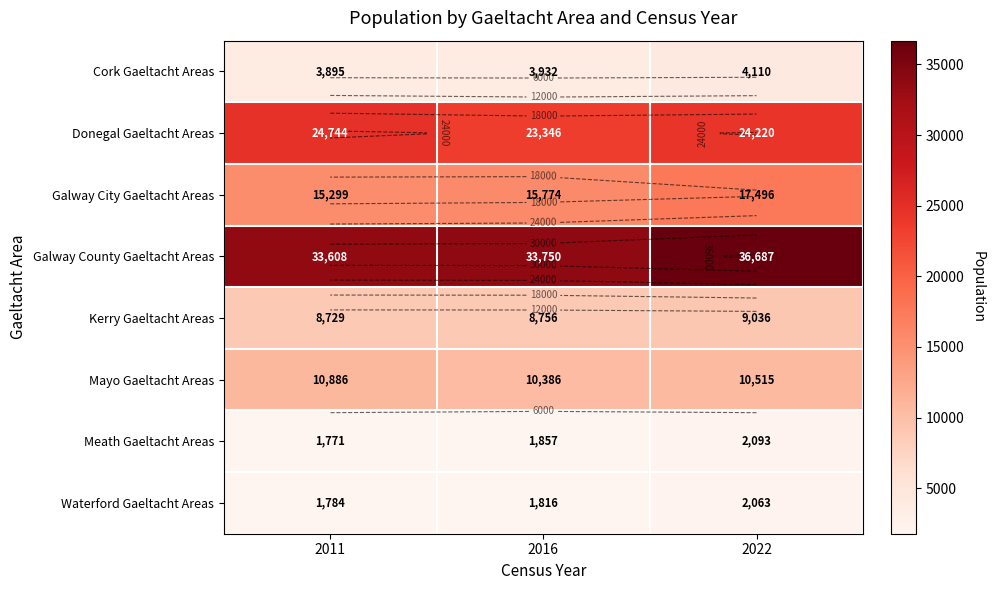

How many values in the Donegal Gaeltacht Areas series are below 24220?

1